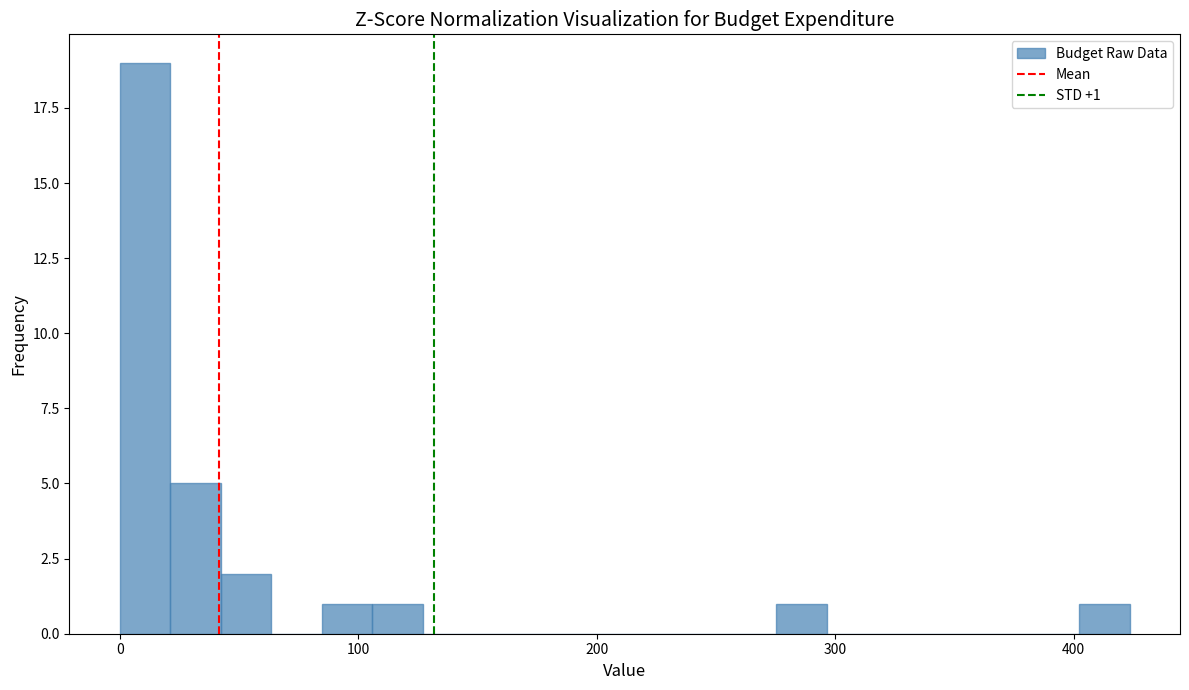

Around what value on the x-axis is the tallest bar? Give the approximate position of its centre, as read against the axis.

10